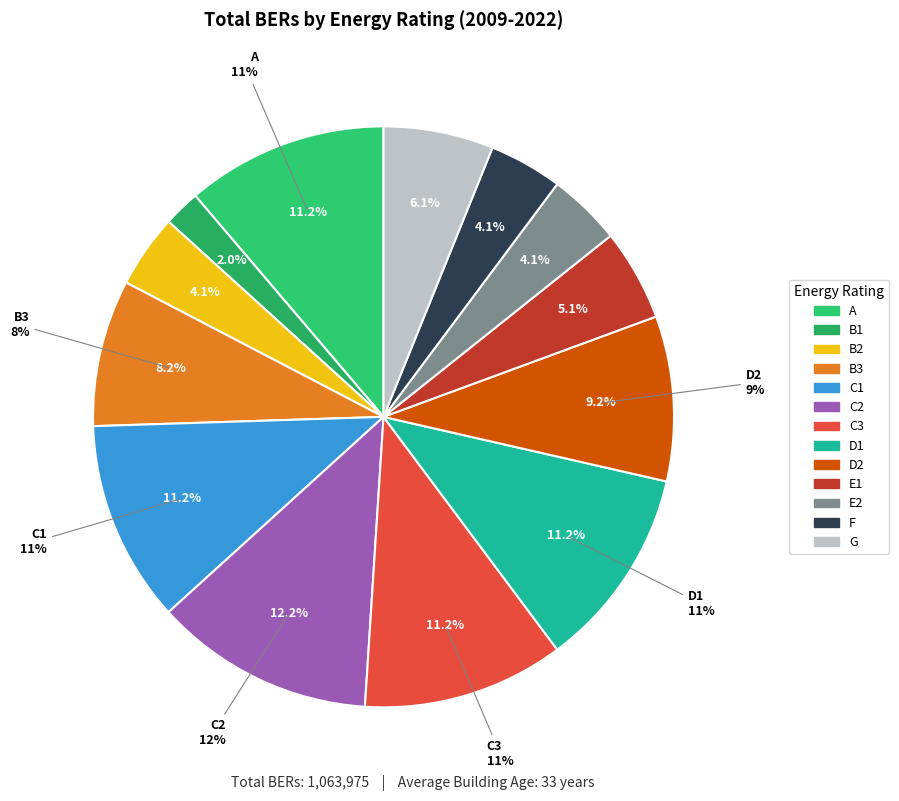

Is the sum of D2 and C3 greater than half?

No